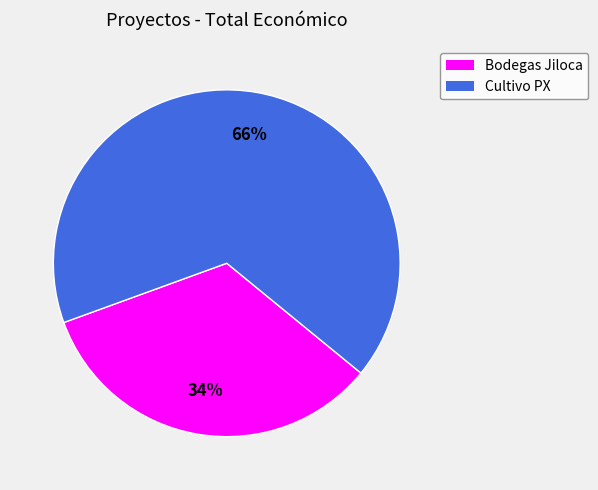

What is the ratio of the value at Bodegas Jiloca to the value at Cultivo PX?

0.5